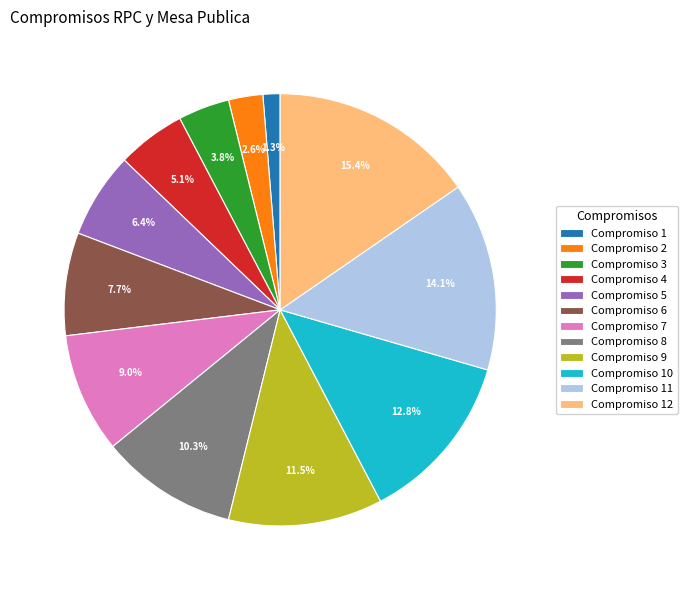

Between Compromiso 3 and Compromiso 9, which is larger?

Compromiso 9